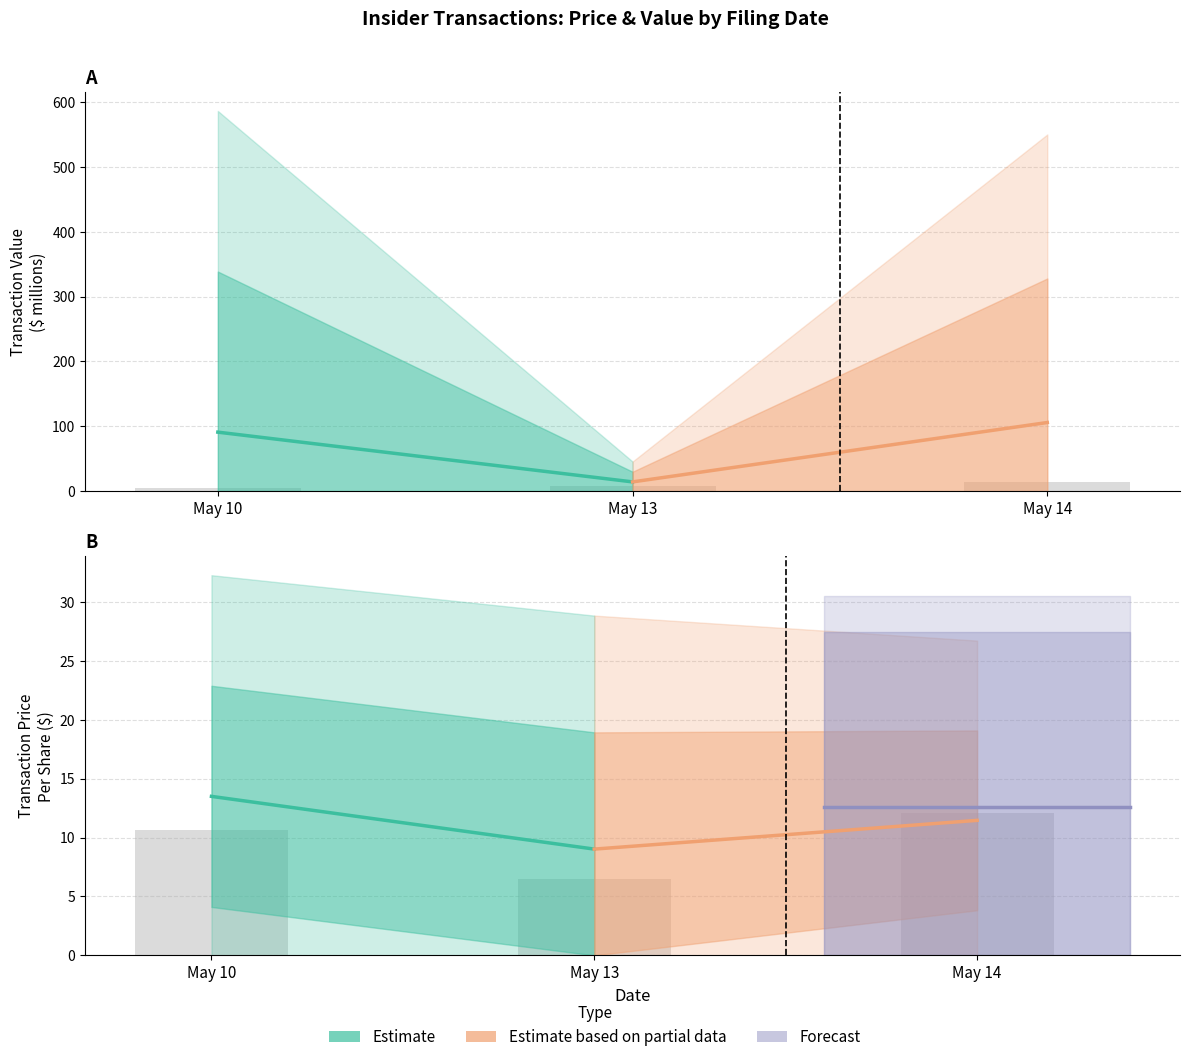

True or false: Estimate based on partial data has a value of 16.4 at May 14.

False